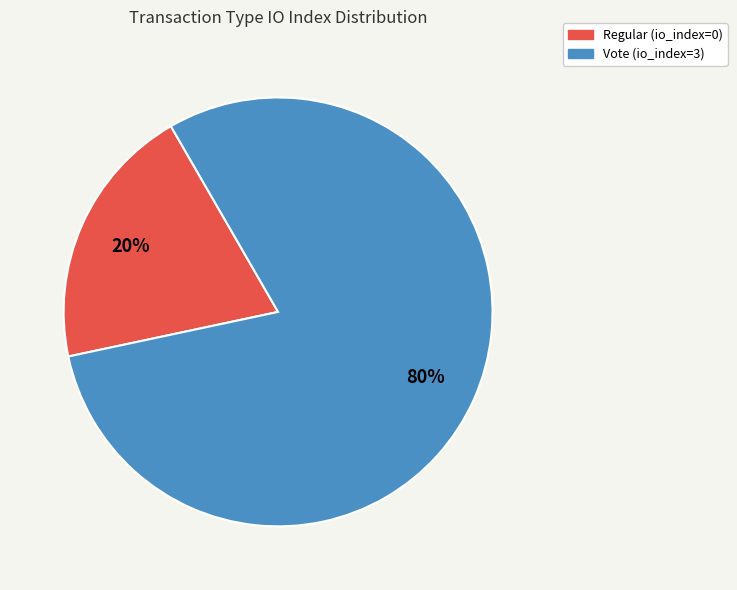

Does any single category account for the majority?

Yes